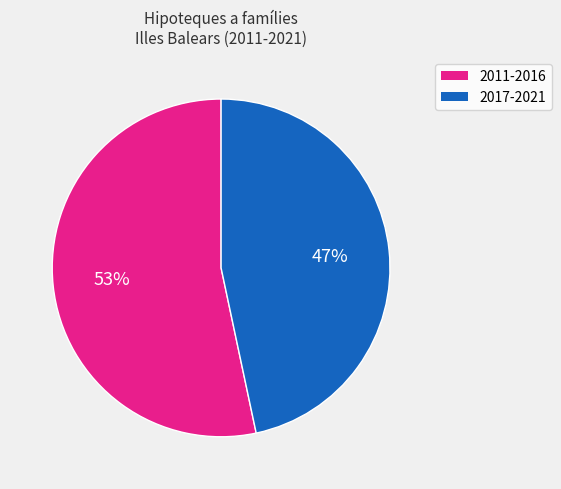

Does any single category account for the majority?

Yes